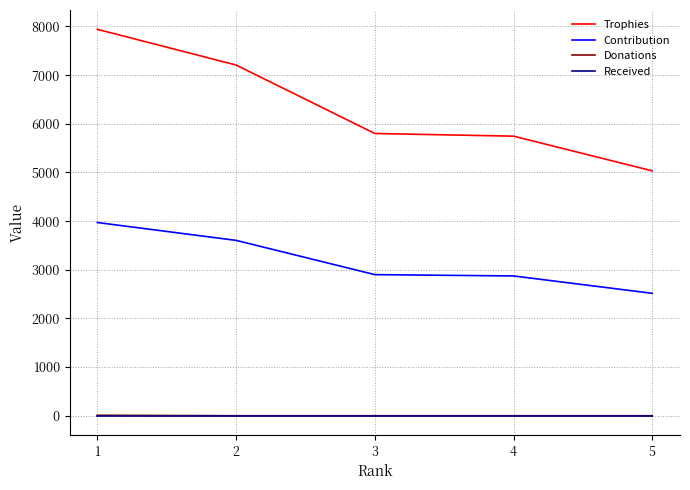

True or false: Donations and Contribution intersect in this chart.

False